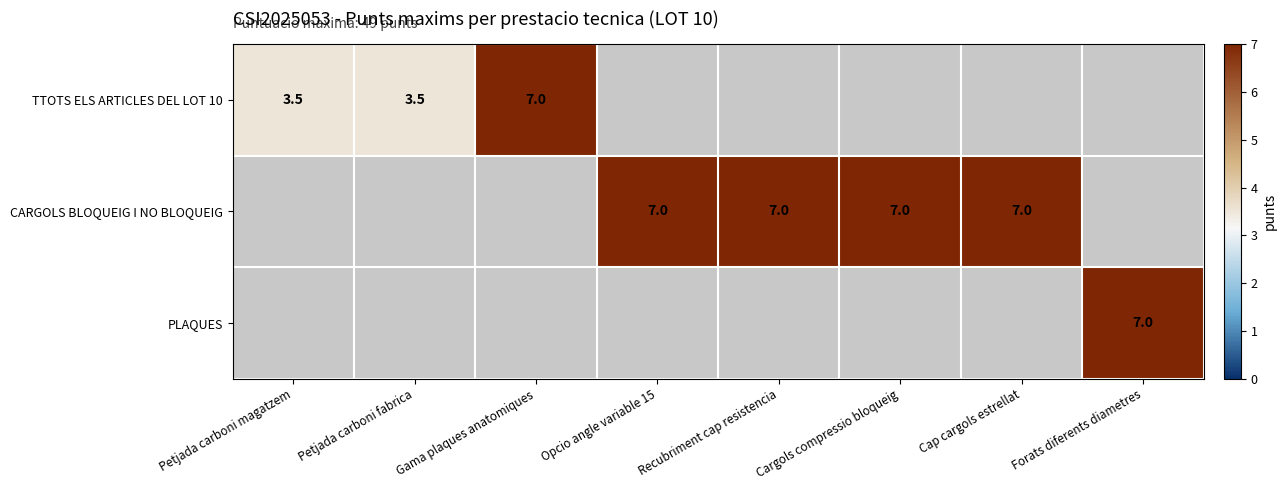

Is it true that TTOTS ELS ARTICLES DEL LOT 10 equals 7.0 at Gama plaques anatomiques?

True